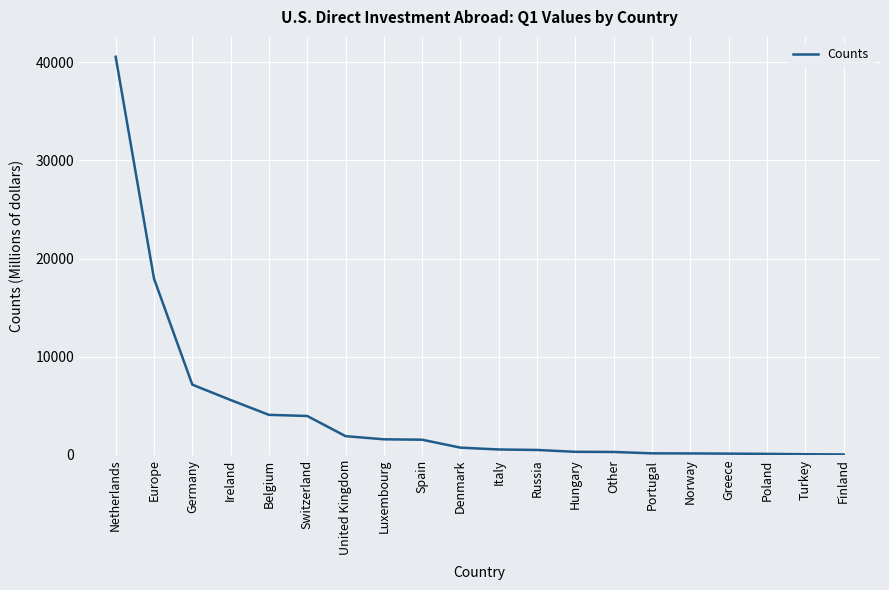

What is the average value?

4350